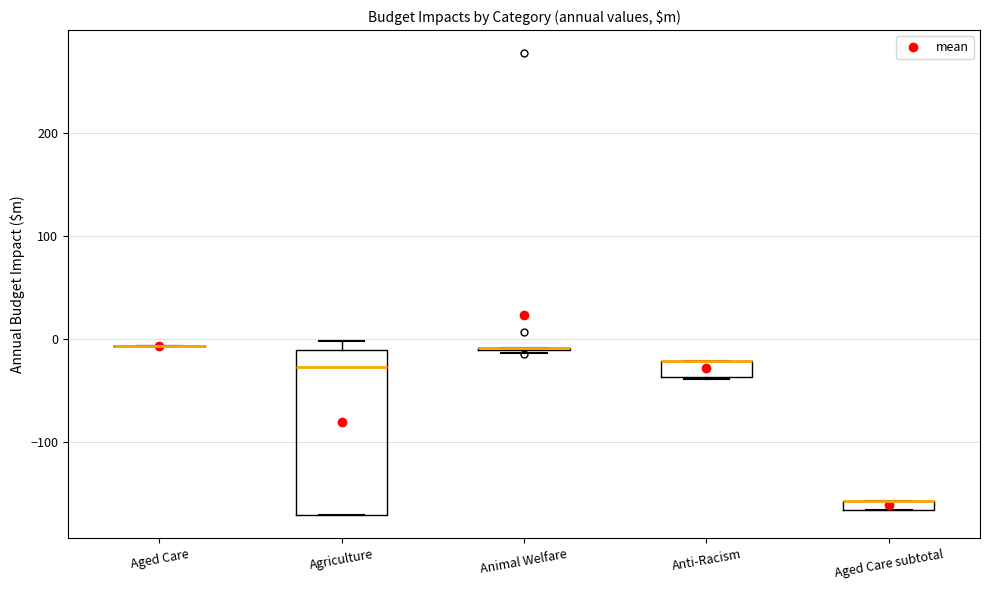

Which box is the tallest, from its lower edge to its upper edge?

Agriculture